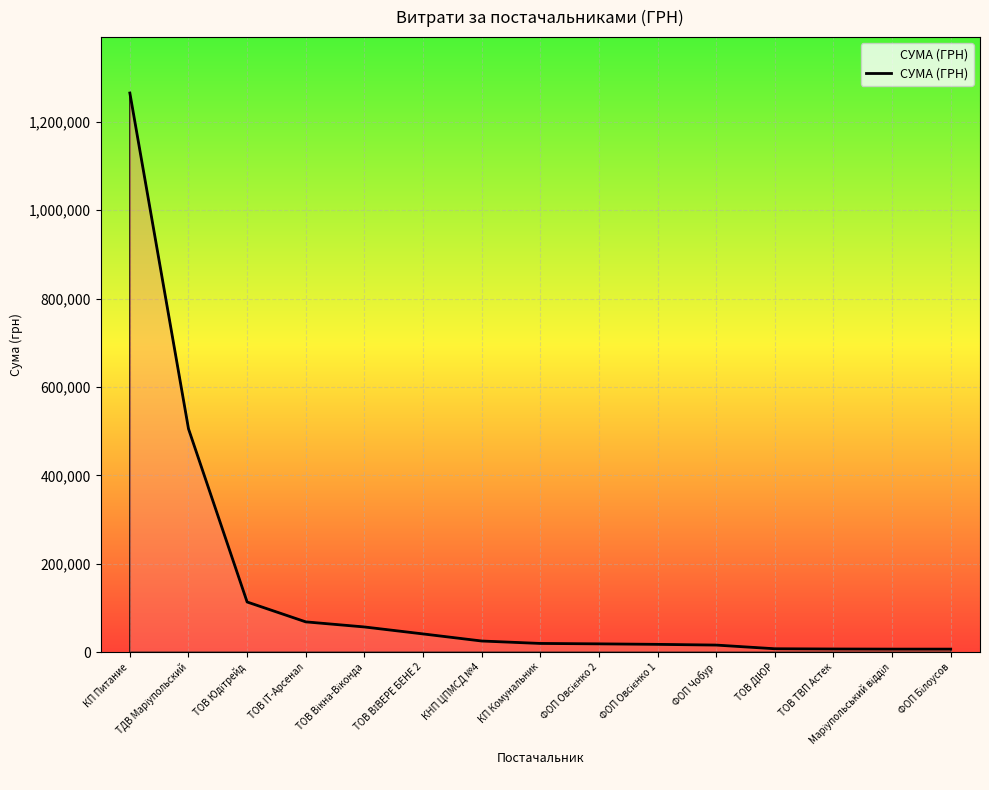

Does the chart have visible grid lines?

Yes